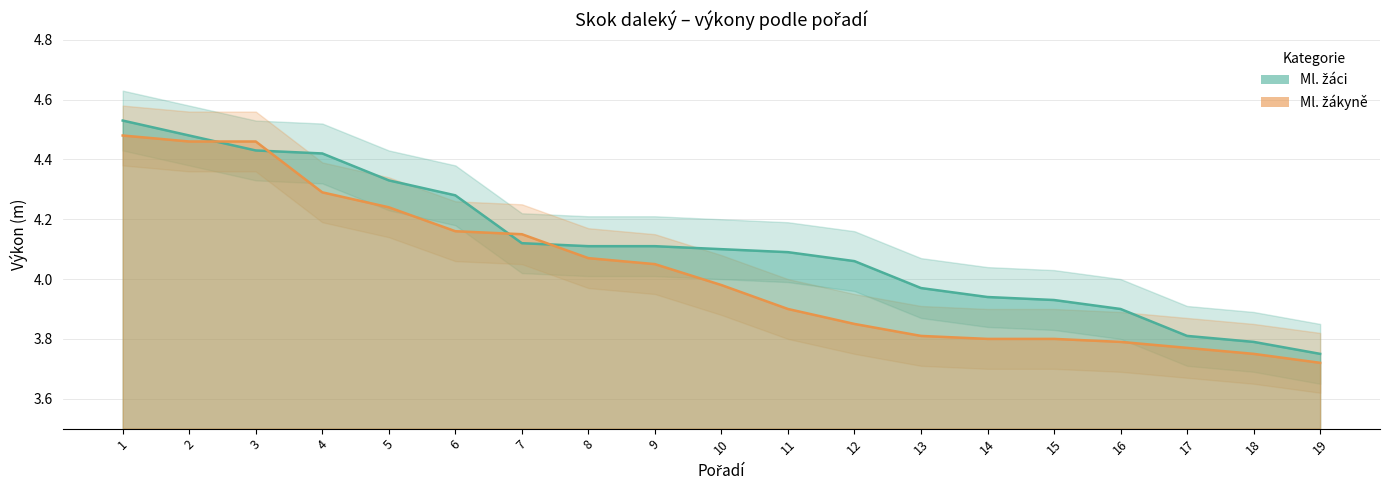

What are all the series names shown in the legend?

Ml. žáci, Ml. žákyně